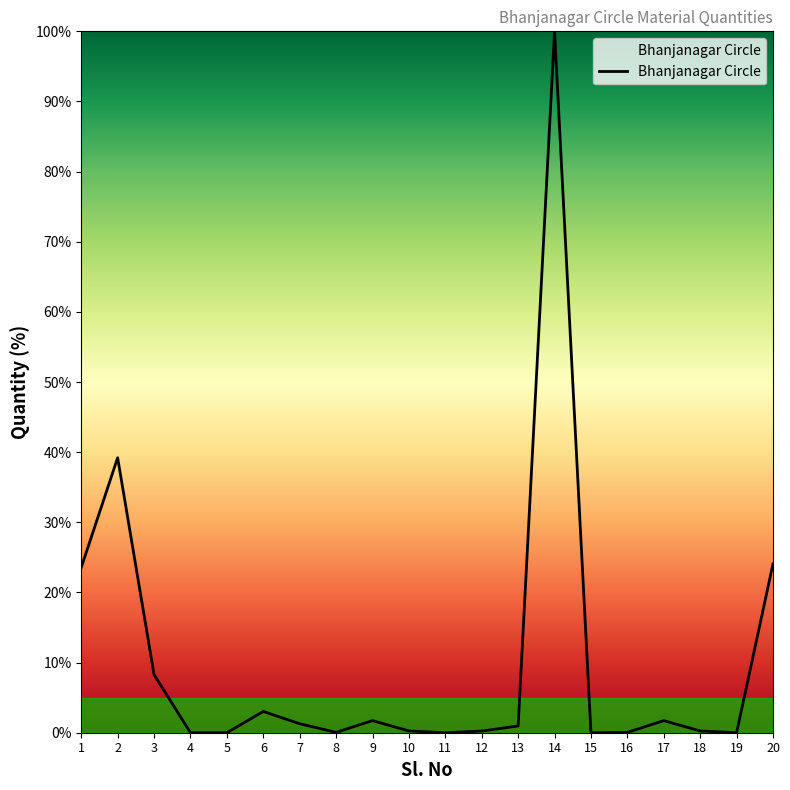

What is the difference between the second highest and second lowest values?

39.2